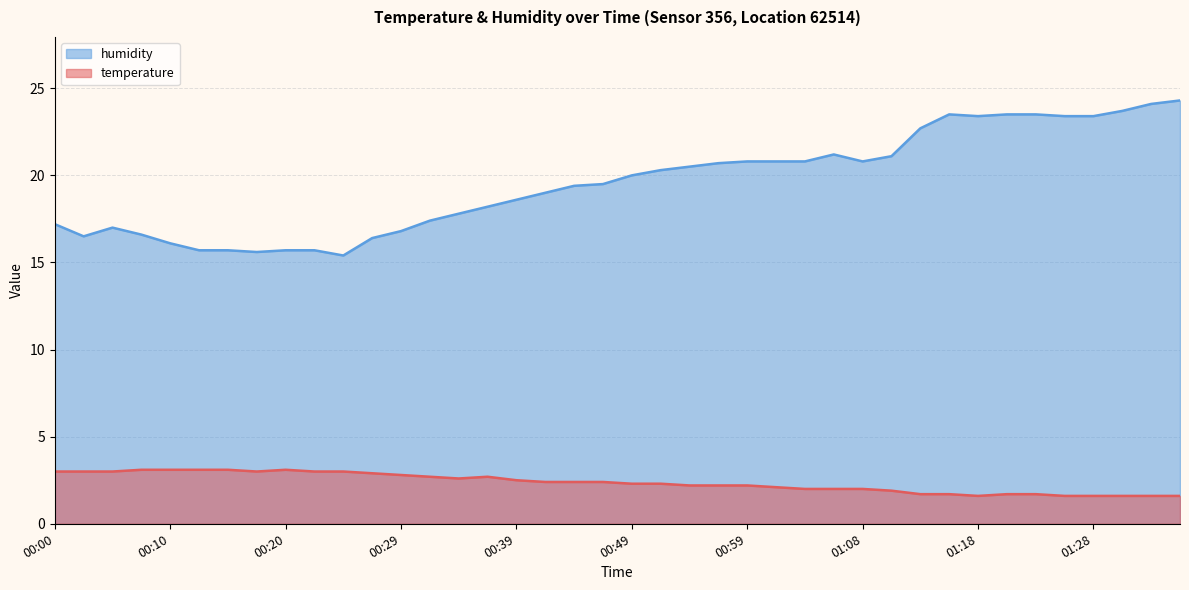

Reading left to right, list all the values displayed in this chart.

temperature: 3.0	3.0	3.0	3.1	3.1	3.1	3.1	3.0	3.1	3.0	3.0	2.9	2.8	2.7	2.6	2.7	2.5	2.4	2.4	2.4	2.3	2.3	2.2	2.2	2.2	2.1	2.0	2.0	2.0	1.9	1.7	1.7	1.6	1.7	1.7	1.6	1.6	1.6	1.6	1.6
humidity: 17.2	16.5	17.0	16.6	16.1	15.7	15.7	15.6	15.7	15.7	15.4	16.4	16.8	17.4	17.8	18.2	18.6	19.0	19.4	19.5	20.0	20.3	20.5	20.7	20.8	20.8	20.8	21.2	20.8	21.1	22.7	23.5	23.4	23.5	23.5	23.4	23.4	23.7	24.1	24.3